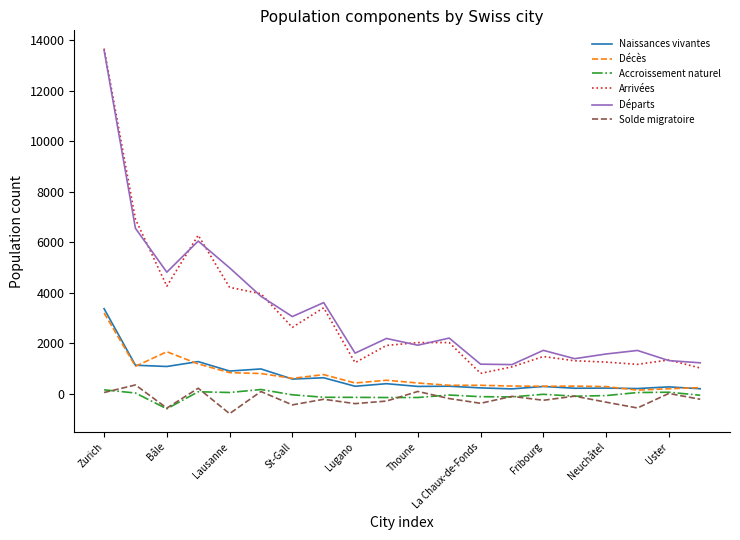

How many series are shown in this chart?

6